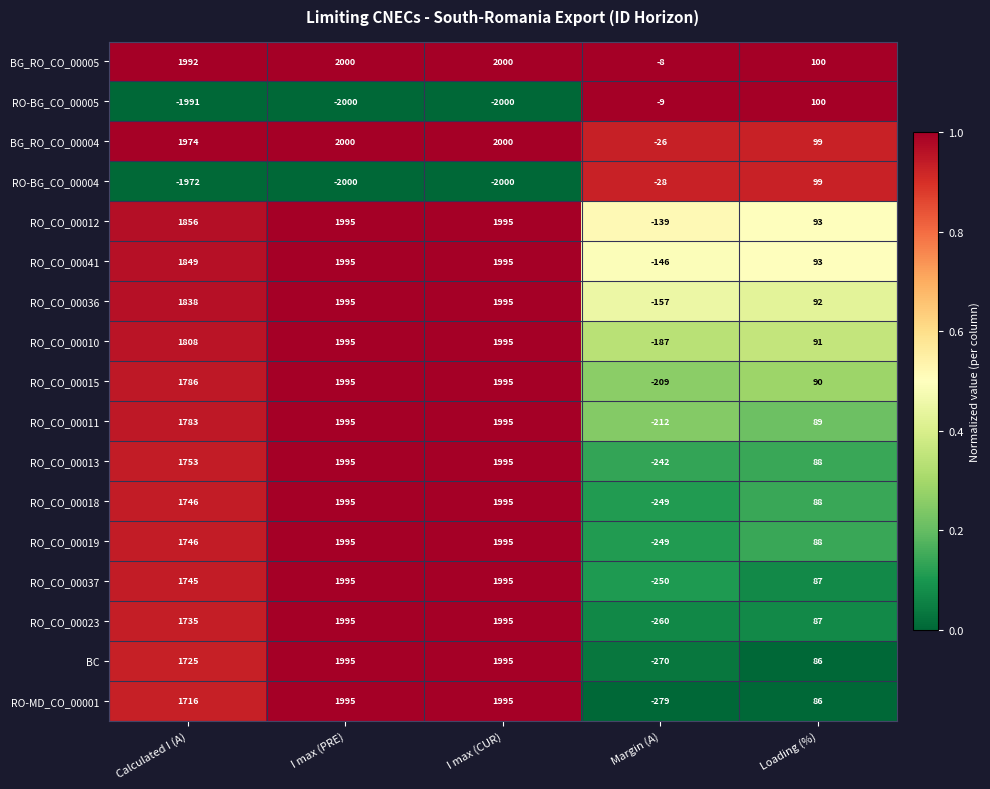

True or false: RO_CO_00023 has a value of 41 at Loading (%).

False